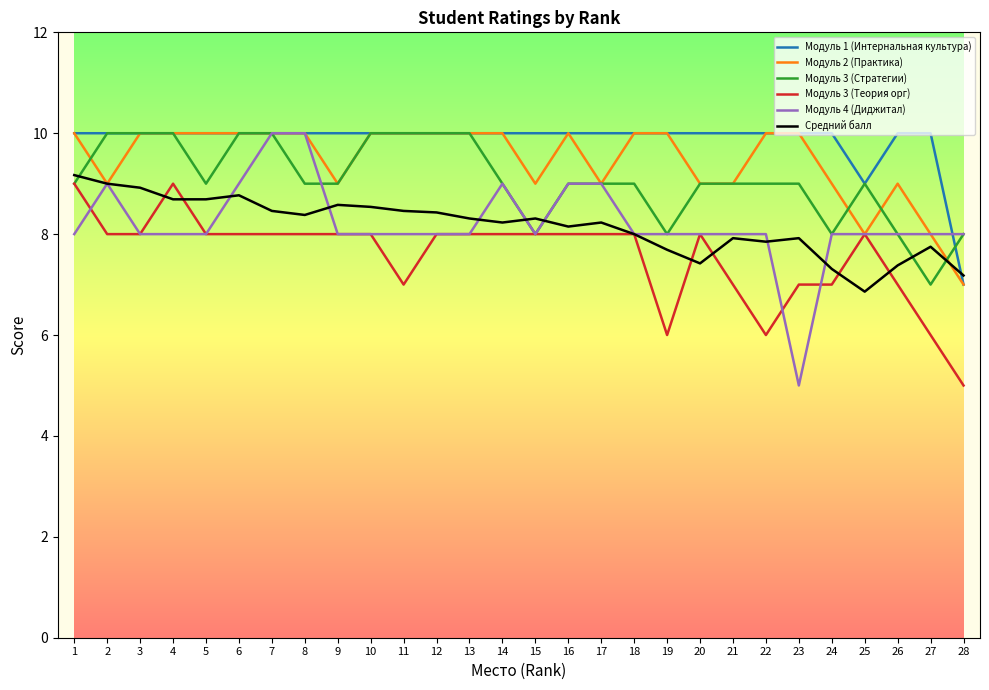

True or false: Модуль 3 (Стратегии) and Модуль 1 (Интернальная культура) intersect in this chart.

True